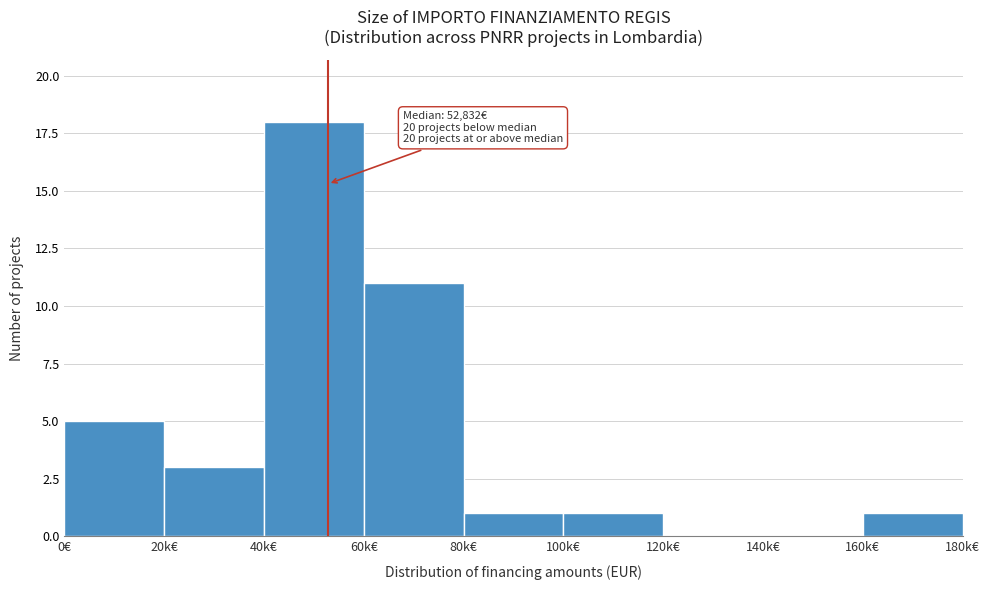

Reading right to left, extract all data points from this chart.

160k€=1	140k€=0	120k€=0	100k€=1	80k€=1	60k€=11	40k€=18	20k€=3	0€=5